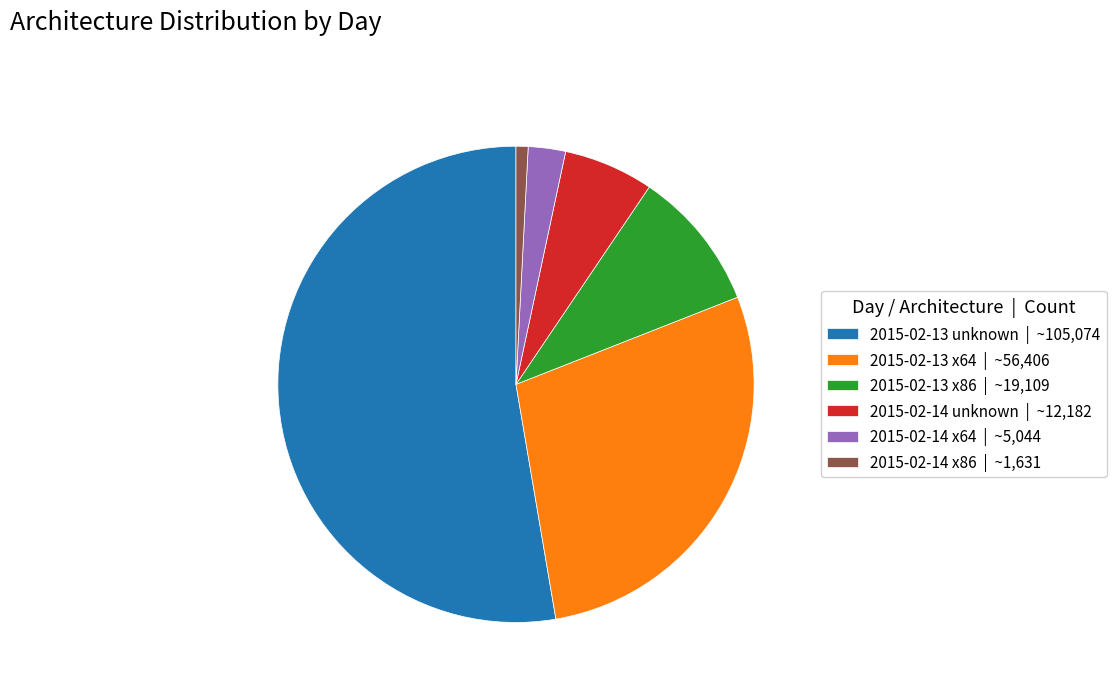

True or false: 2015-02-13 x64 accounts for 28% of the total.

True